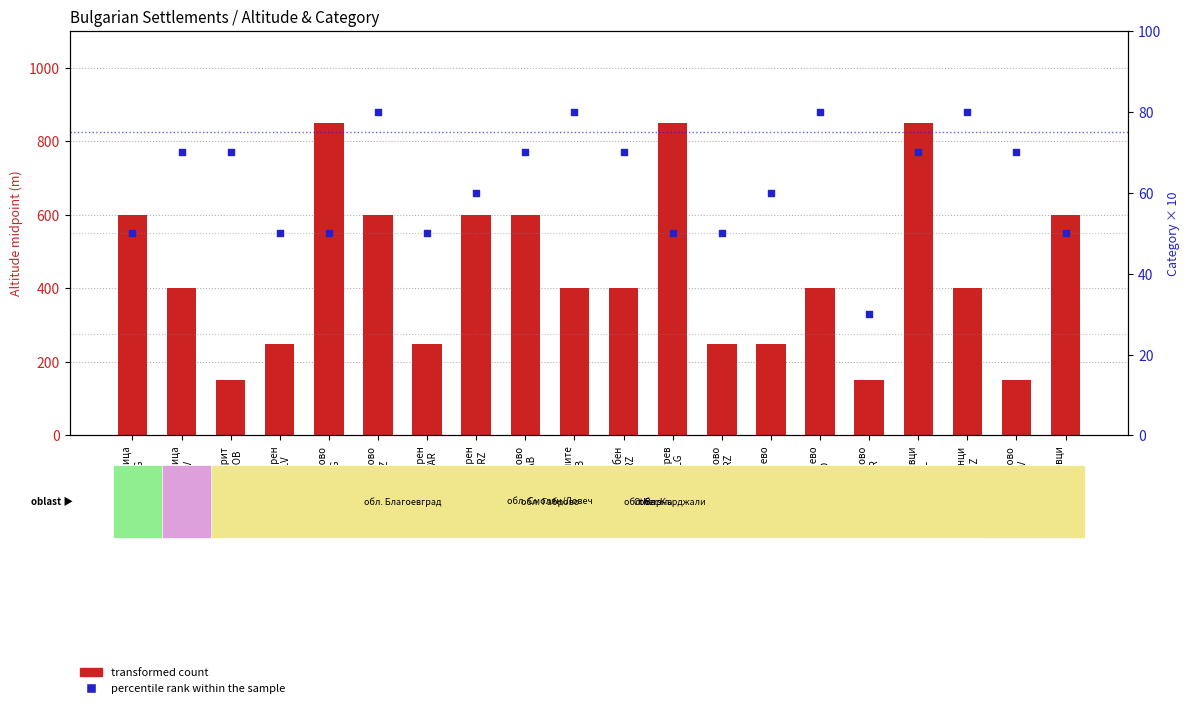

Which series has the largest Y range (max minus min)?

transformed count